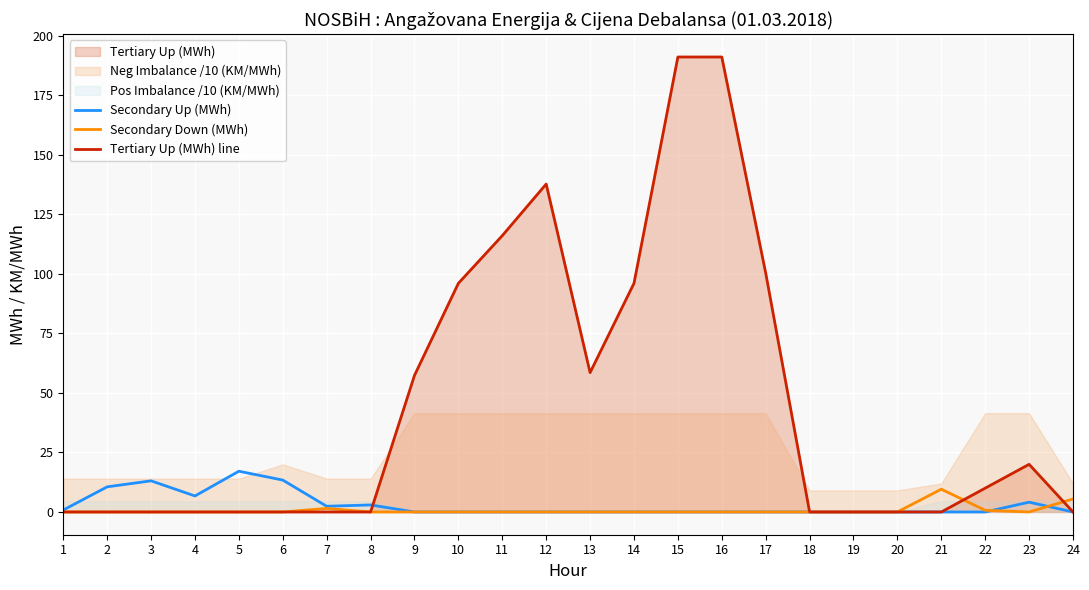

True or false: Secondary Up (MWh) has a value of -11.8 at 11.

False